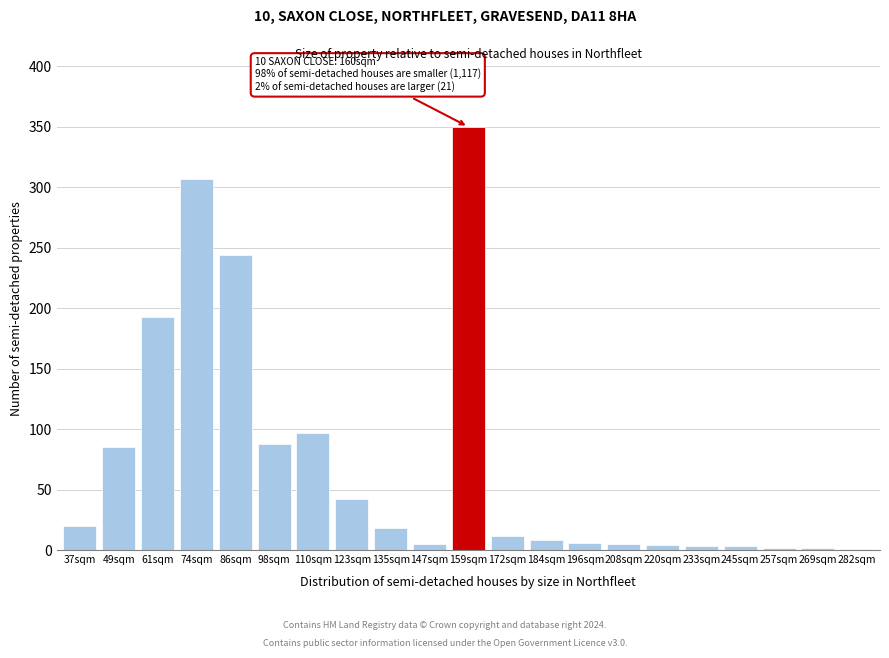

Which label corresponds to the largest value in the chart?

159sqm